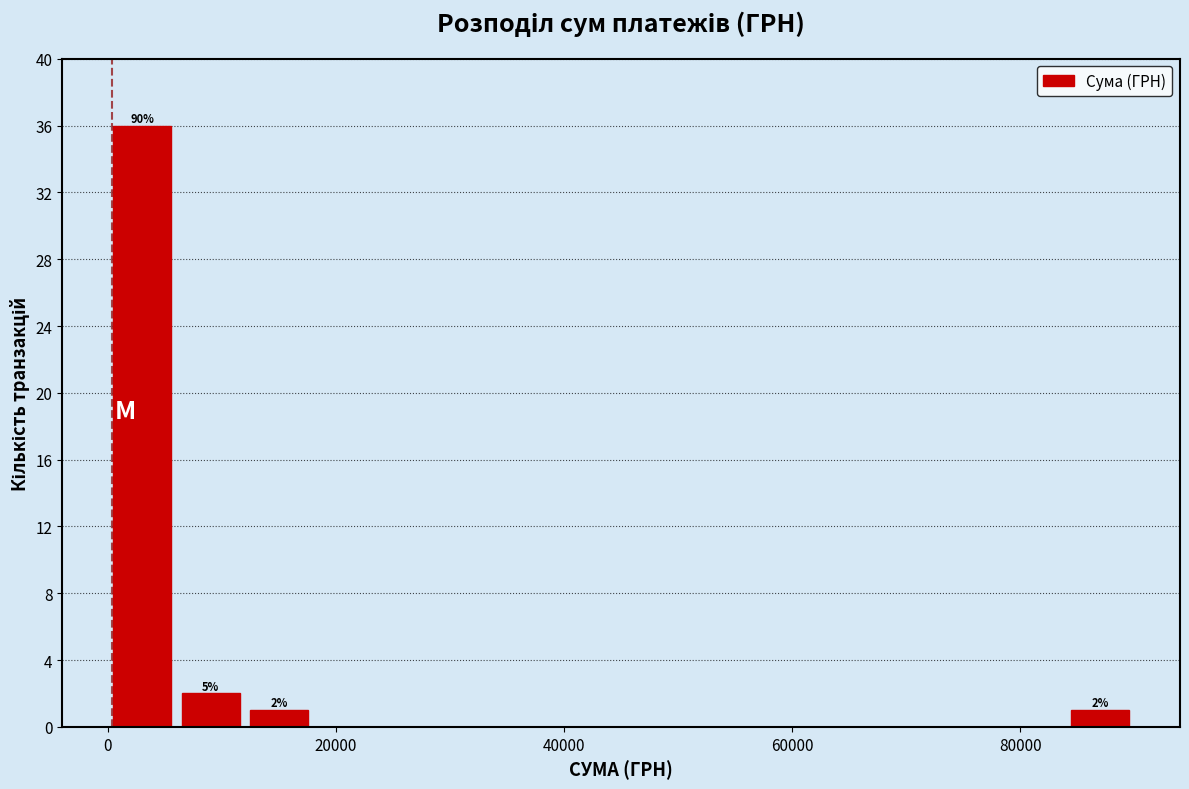

Read against the x-axis, roughly where is the centre of the tallest bar?

4000